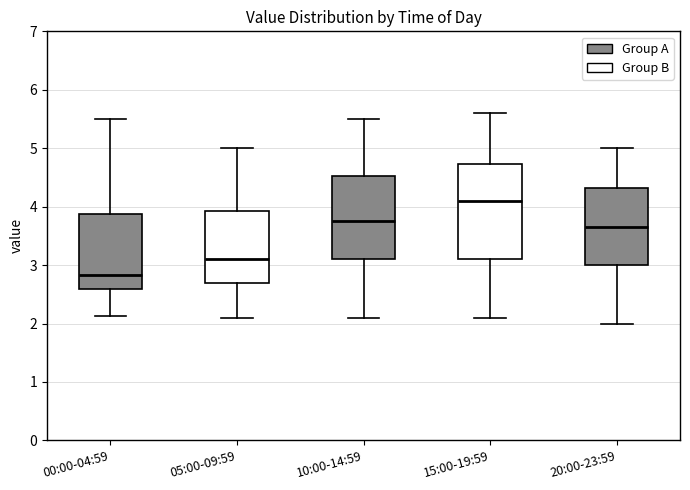

Reading left to right, transcribe this box plot: for each box, give where its median line is, the range the box spans, and where its two whiskers end, as read against the y-axis. The values are not printed on the chart, so give them approximately, as read against the axis.

00:00-04:59: median 2.8, box 2.6 to 3.9, whiskers 2.1 to 5.5
05:00-09:59: median 3.1, box 2.7 to 3.9, whiskers 2.1 to 5.0
10:00-14:59: median 3.8, box 3.1 to 4.5, whiskers 2.1 to 5.5
15:00-19:59: median 4.1, box 3.1 to 4.7, whiskers 2.1 to 5.6
20:00-23:59: median 3.7, box 3.0 to 4.3, whiskers 2.0 to 5.0